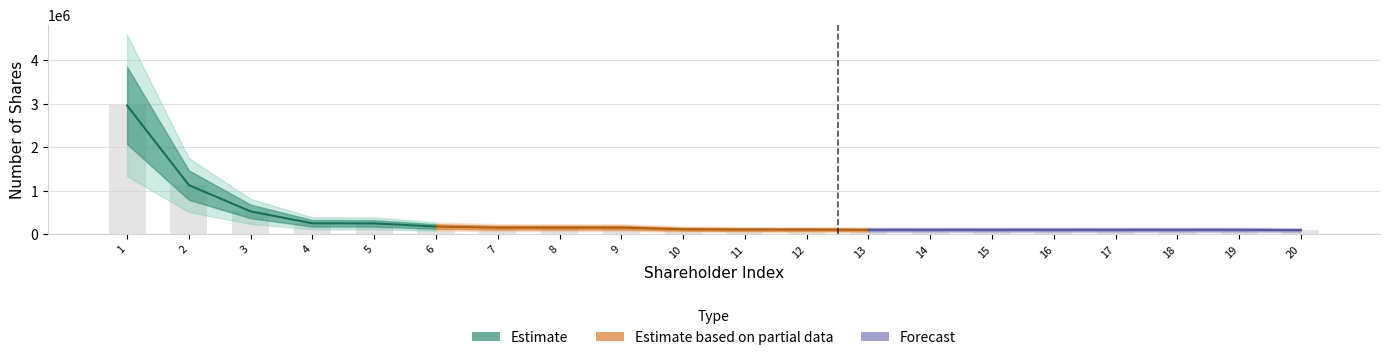

What is the value of the 6th bar from the left?

175000